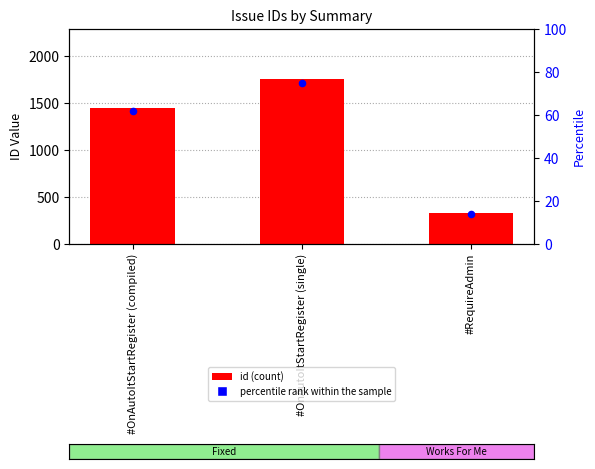

What is the total value across all series at #OnAutoItStartRegister (compiled)?

1509.7